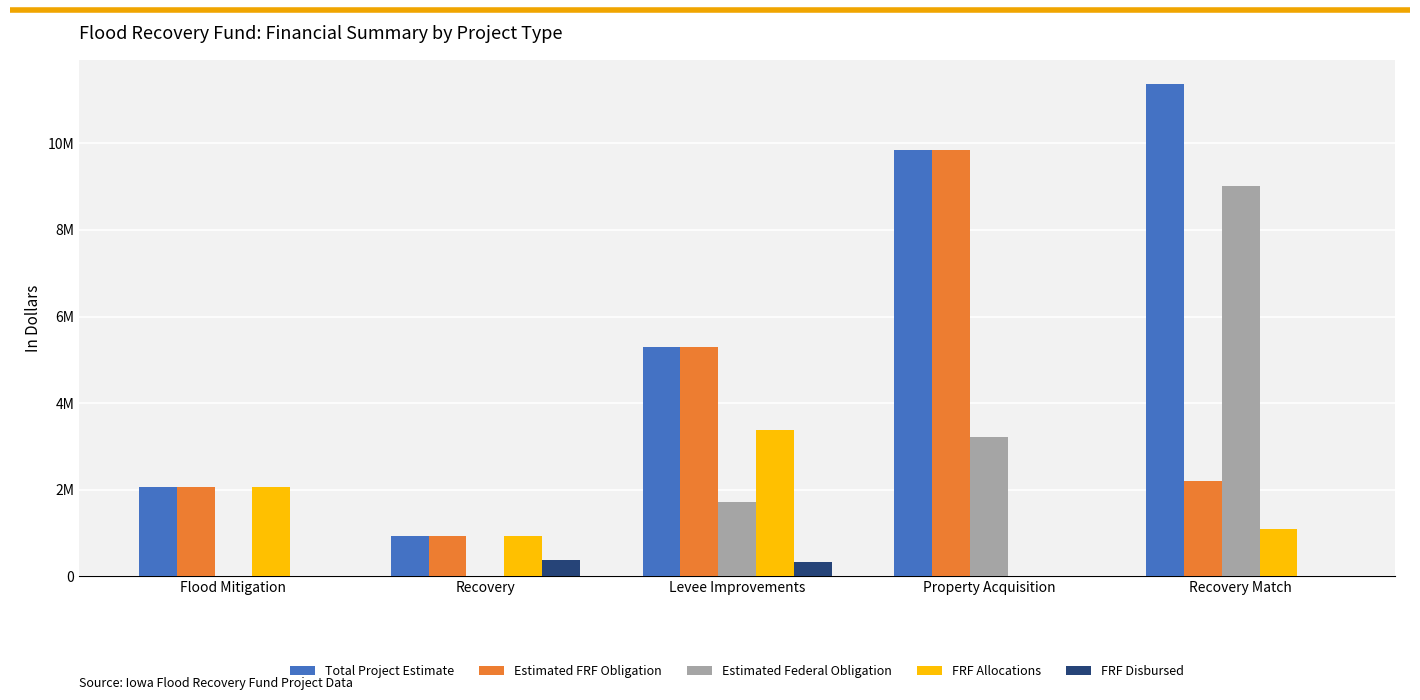

What are all the series names shown in the legend?

Total Project Estimate, Estimated FRF Obligation, Estimated Federal Obligation, FRF Allocations, FRF Disbursed